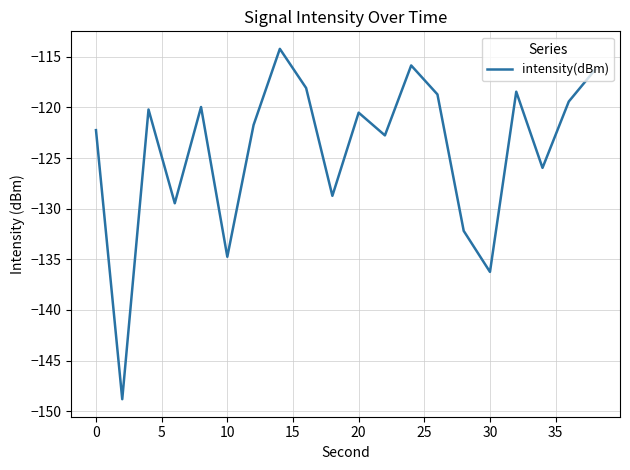

What is the difference between the second highest and second lowest values?

20.4